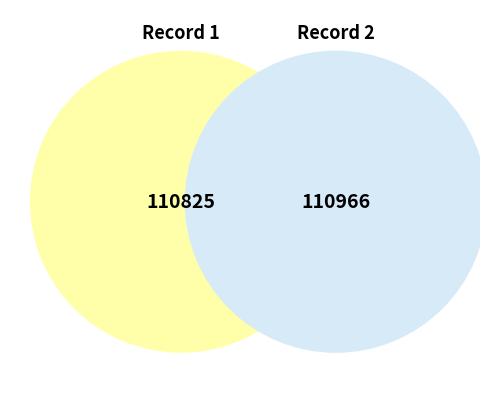

What percentage is NOT represented by lid=28 (record 2)?

50.0%